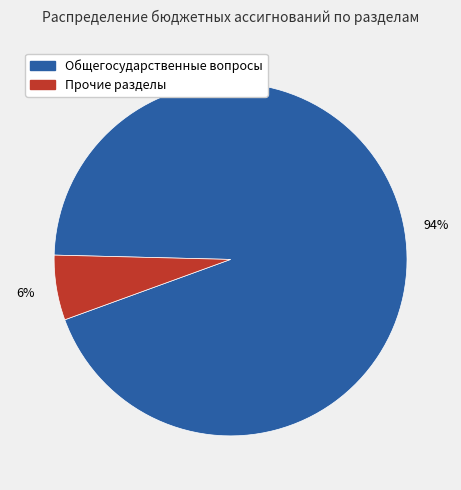

To the nearest percent, what is the difference between the largest and smallest slice percentages?

88%